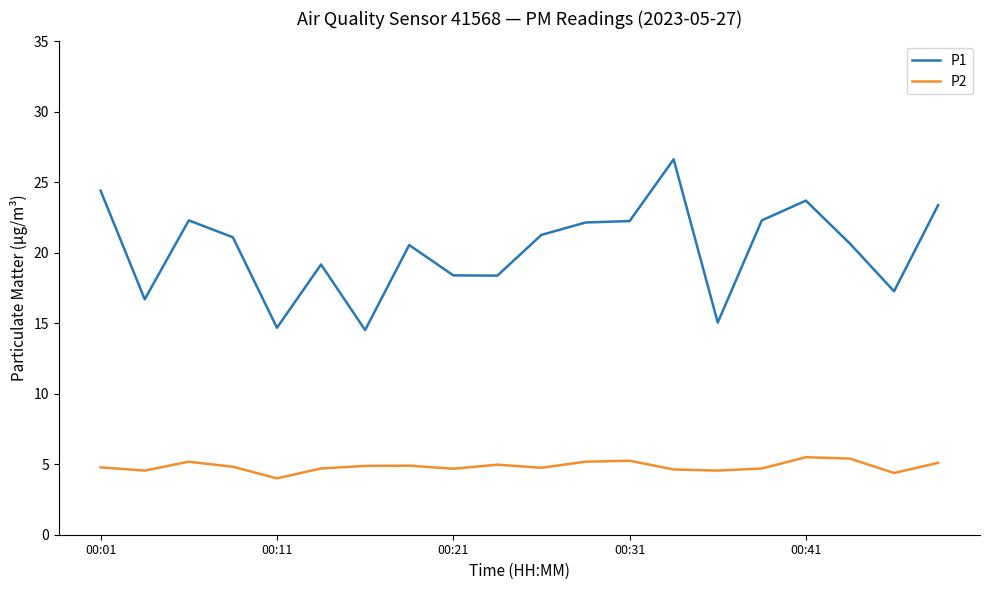

Which series has the widest spread of values?

P1